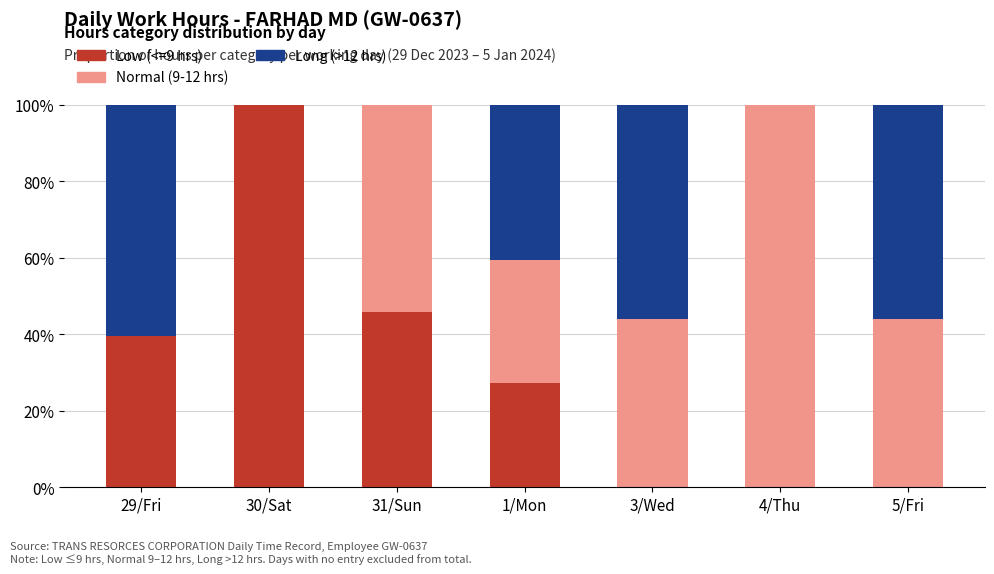

Where is Low (<=9 hrs) nearest to the value 50?

31/Sun